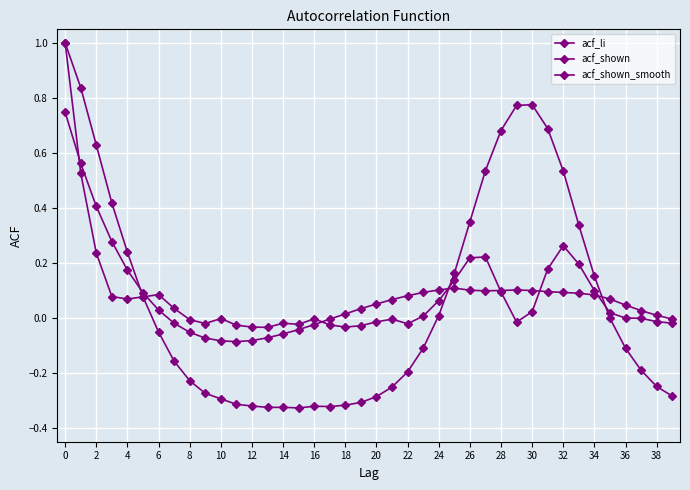

Which series has the widest spread of values?

acf_li